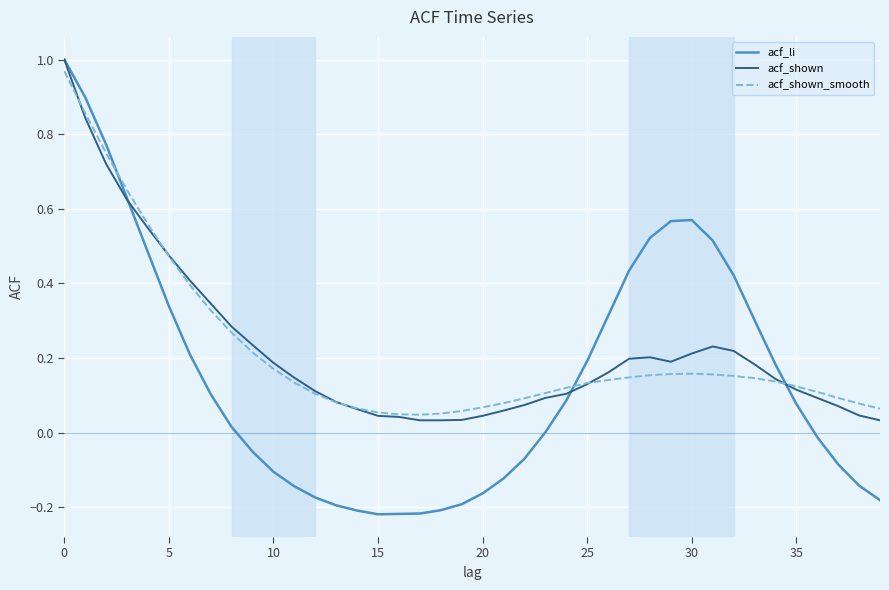

Which series has the largest range (max minus min)?

acf_li